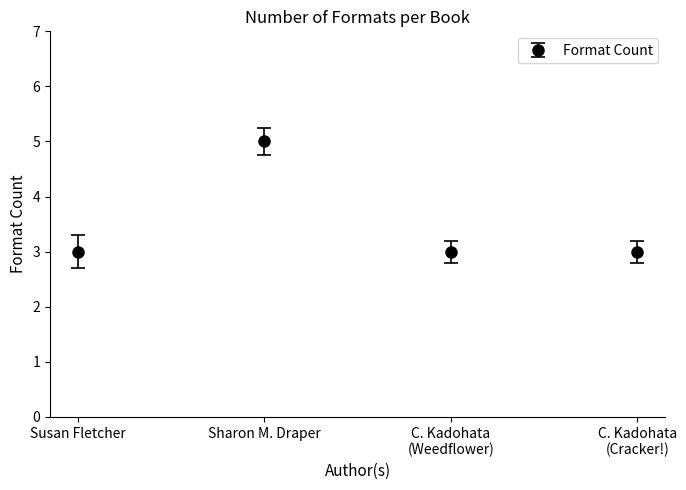

Count the values in the range 3 to 5.

4